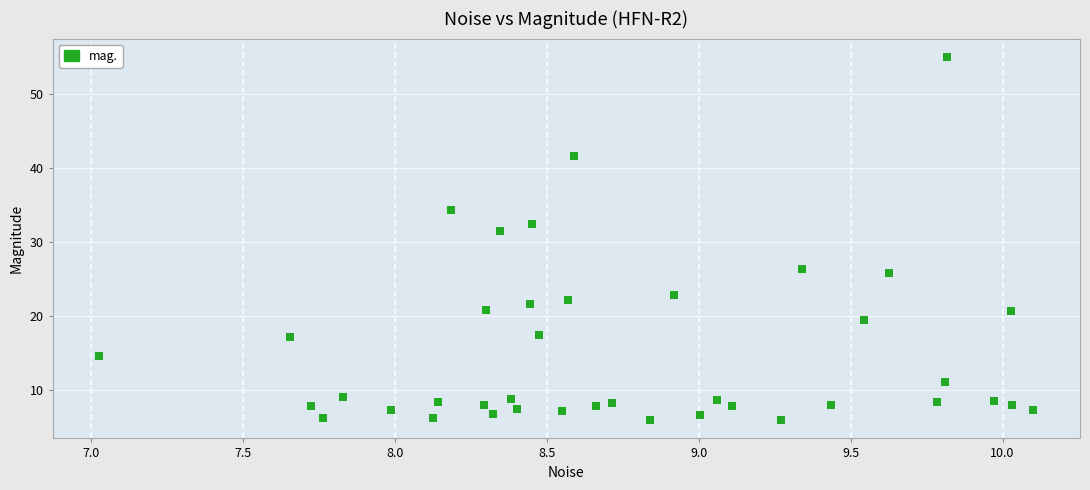

What Y value in the scatter plot is closest to 30?

31.5